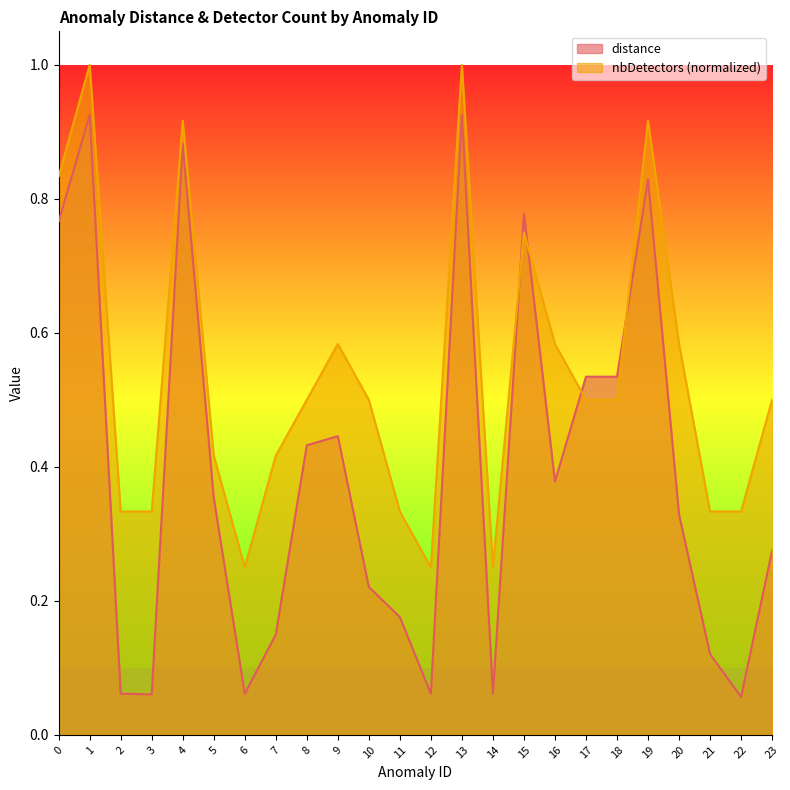

At which label does distance reach its minimum?

22